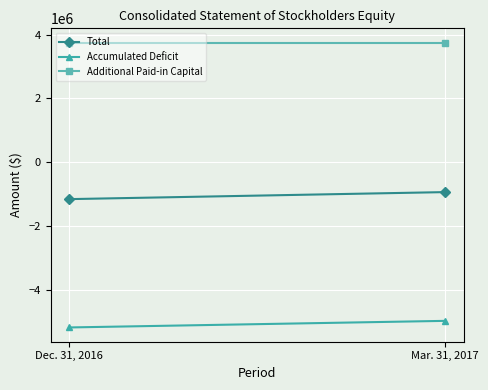

What is the total value across all series at Mar. 31, 2017?

-2138677